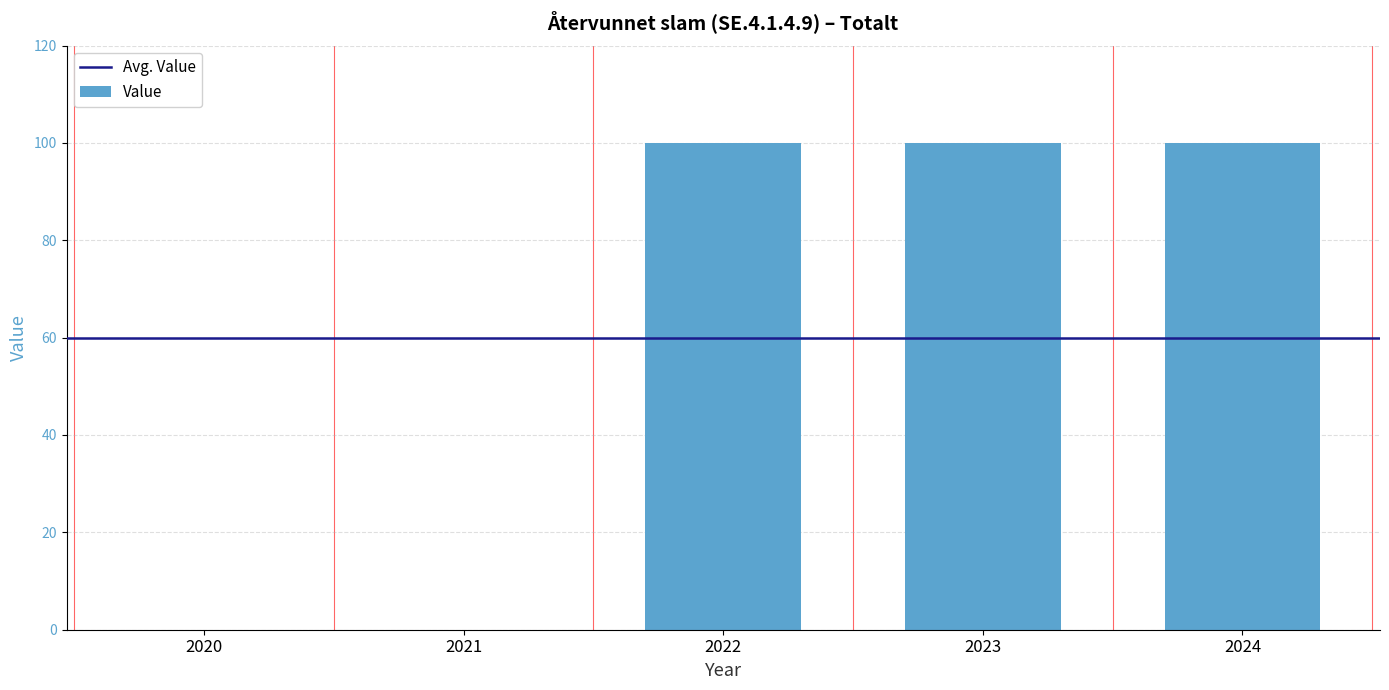

What is the average value?

60